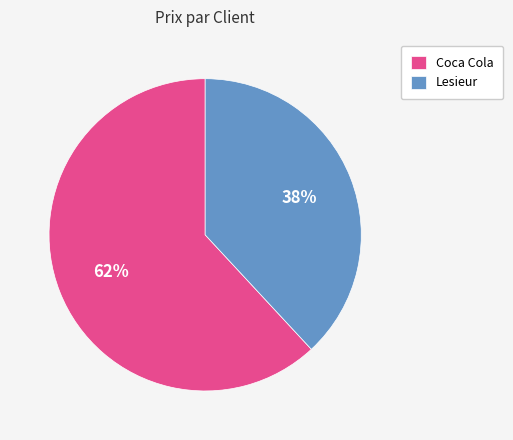

To the nearest percent, what is the combined percentage of Coca Cola and Lesieur?

100%